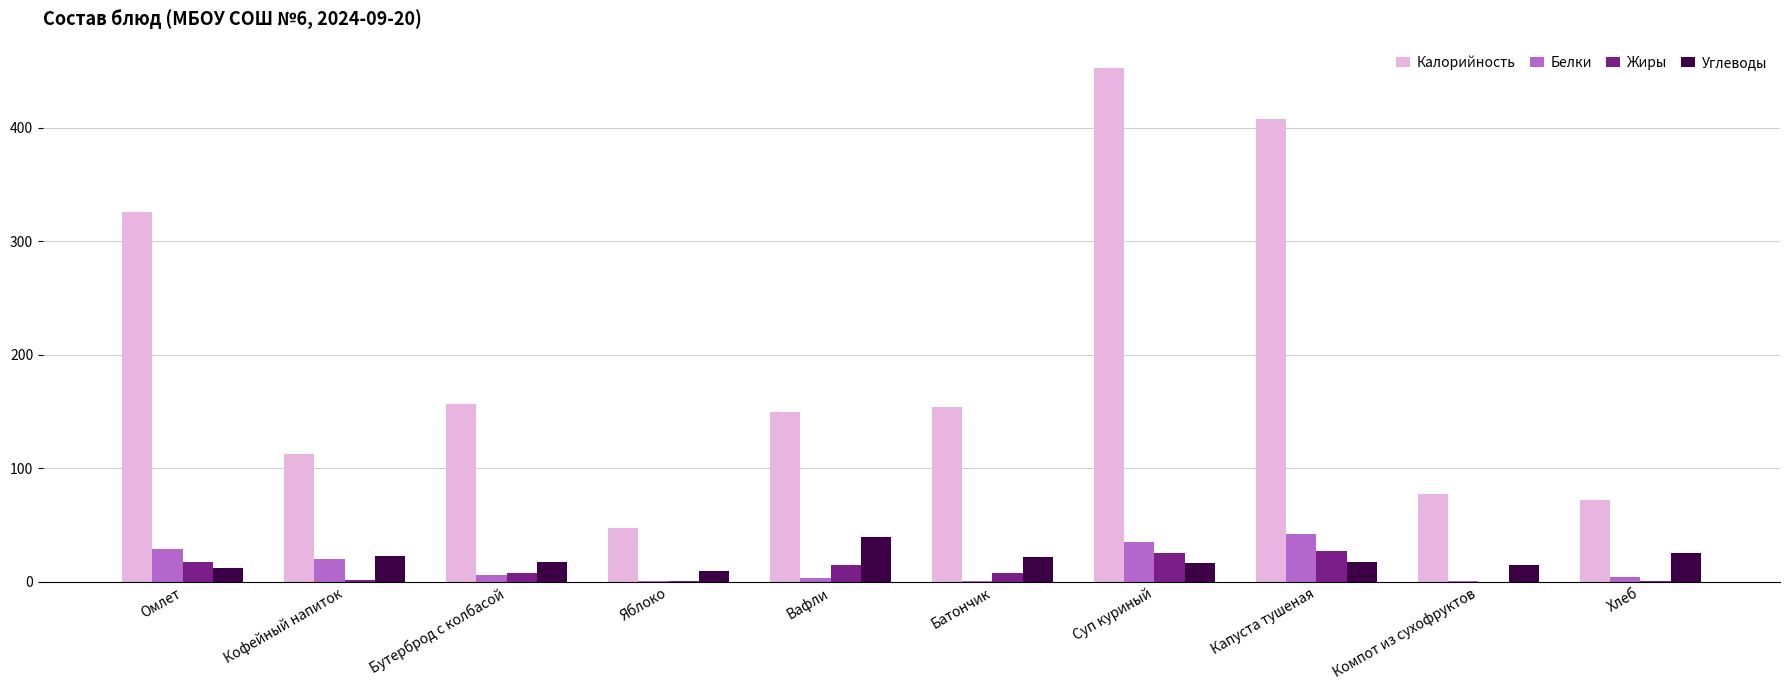

The value of Калорийность at Капуста тушеная is 592.0. True or false?

False